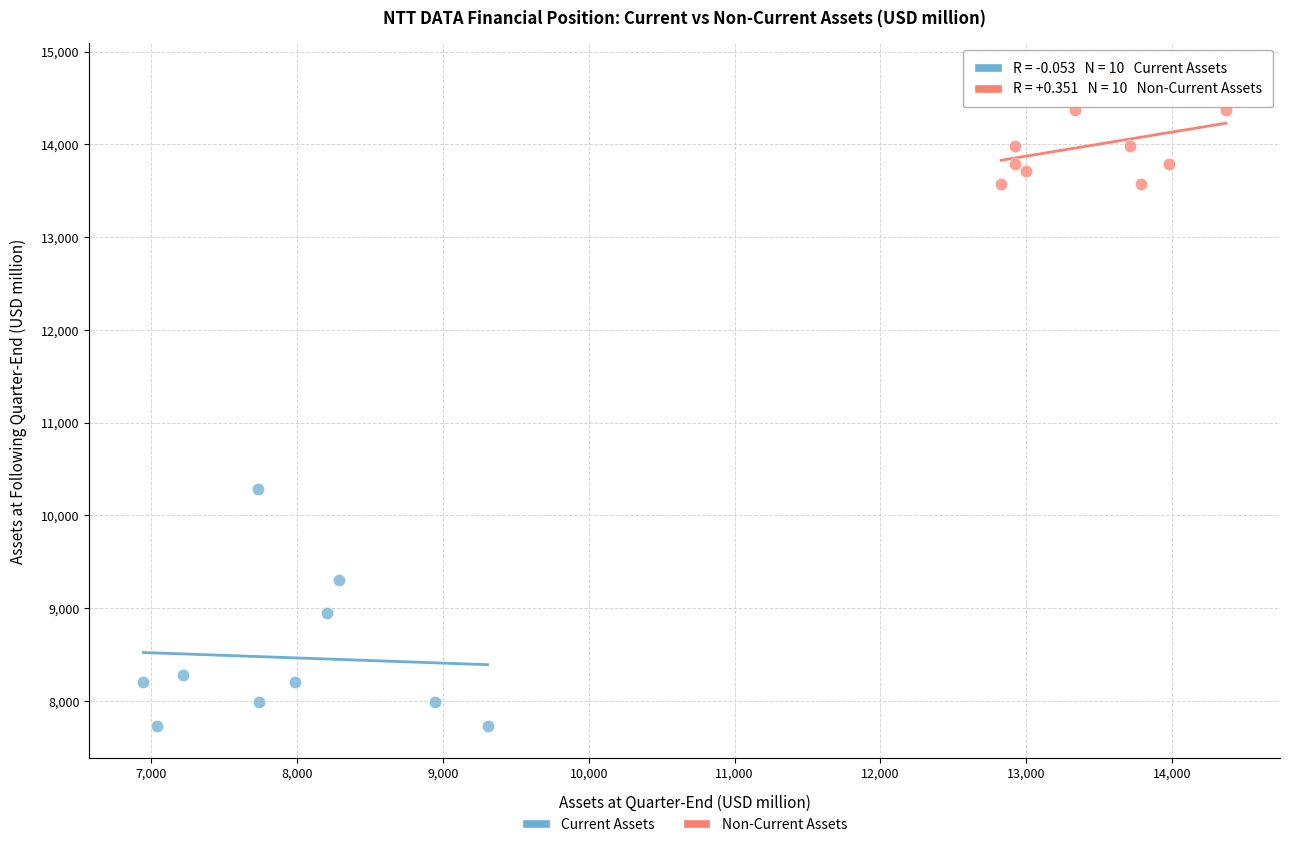

Which series has the largest Y range (max minus min)?

Current Assets